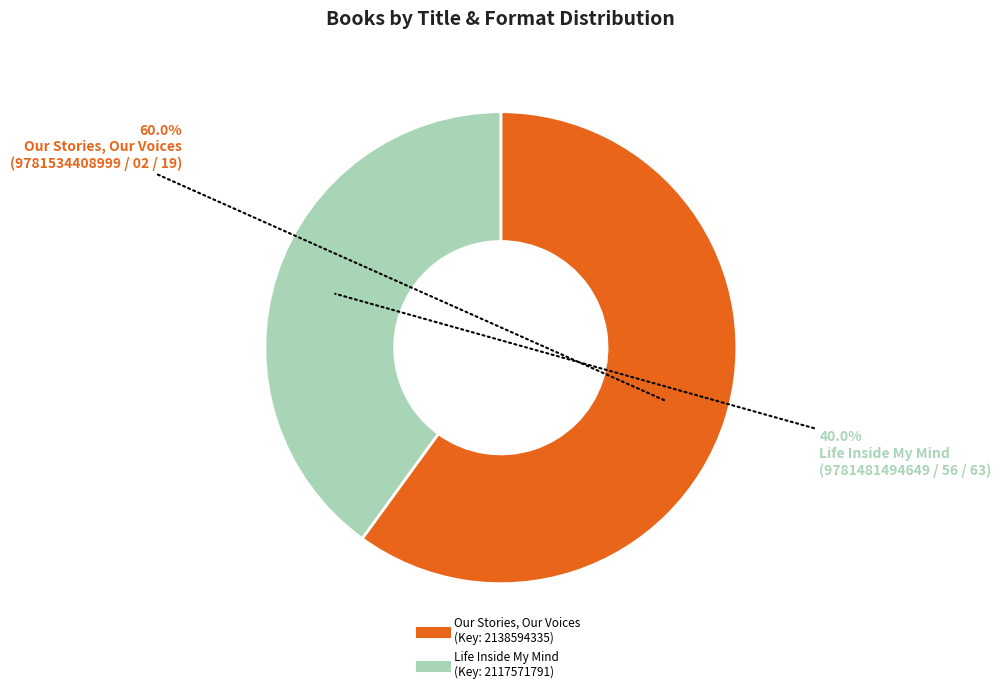

Does any single category account for the majority?

Yes